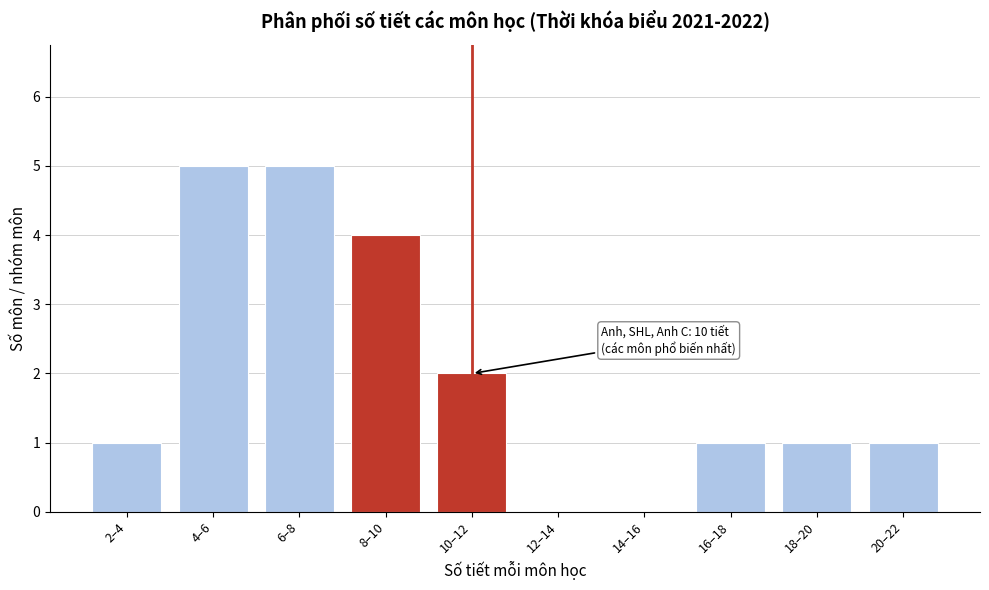

Reading right to left, list all the values displayed in this chart.

20–22=1	18–20=1	16–18=1	14–16=0	12–14=0	10–12=2	8–10=4	6–8=5	4–6=5	2–4=1